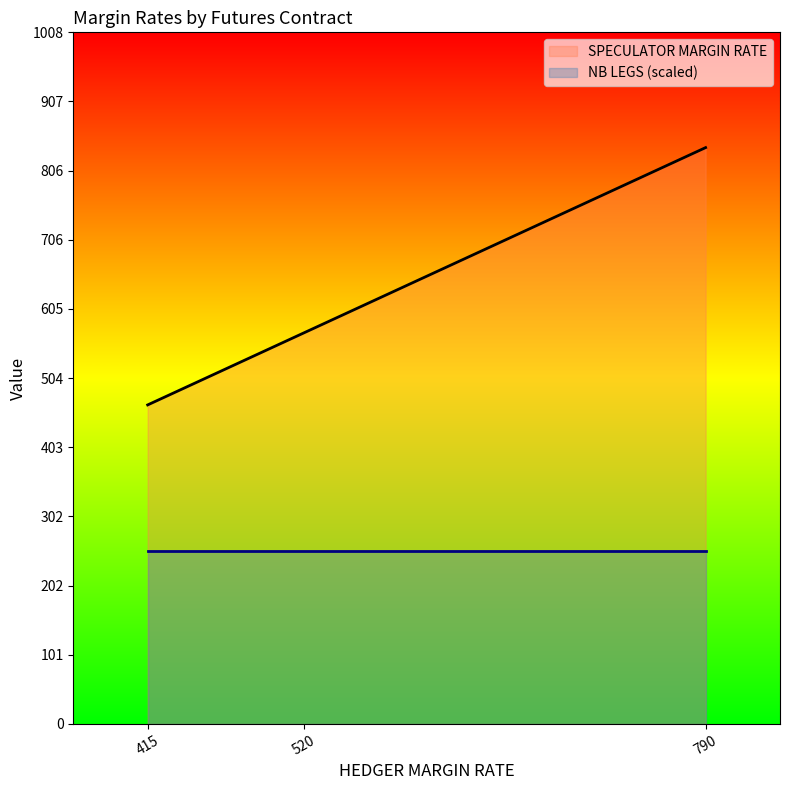

What are all the series names shown in the legend?

SPECULATOR MARGIN RATE, NB LEGS (scaled)